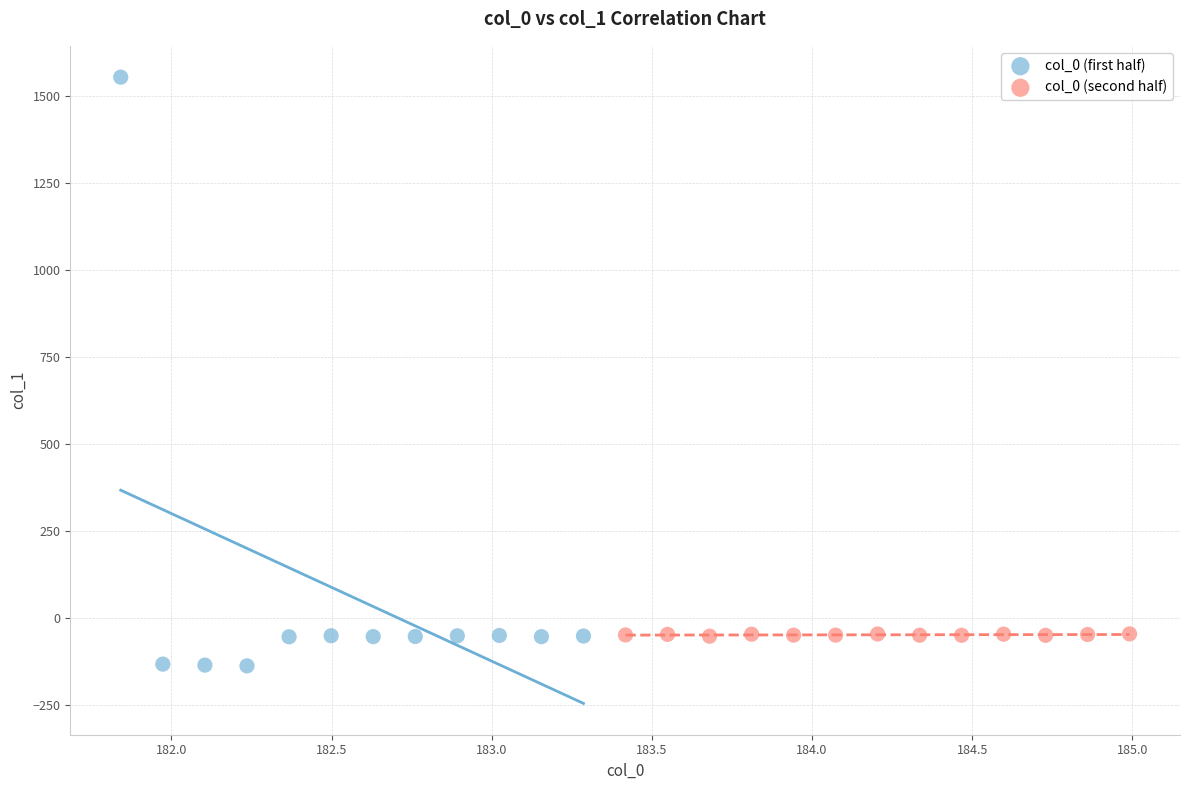

Which series has the widest spread of Y values?

col_0 (first half)